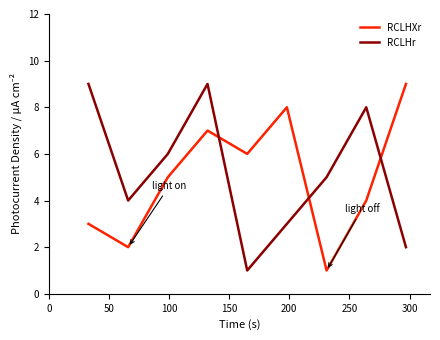

How many intersections are there between RCLHXr and RCLHr?

3